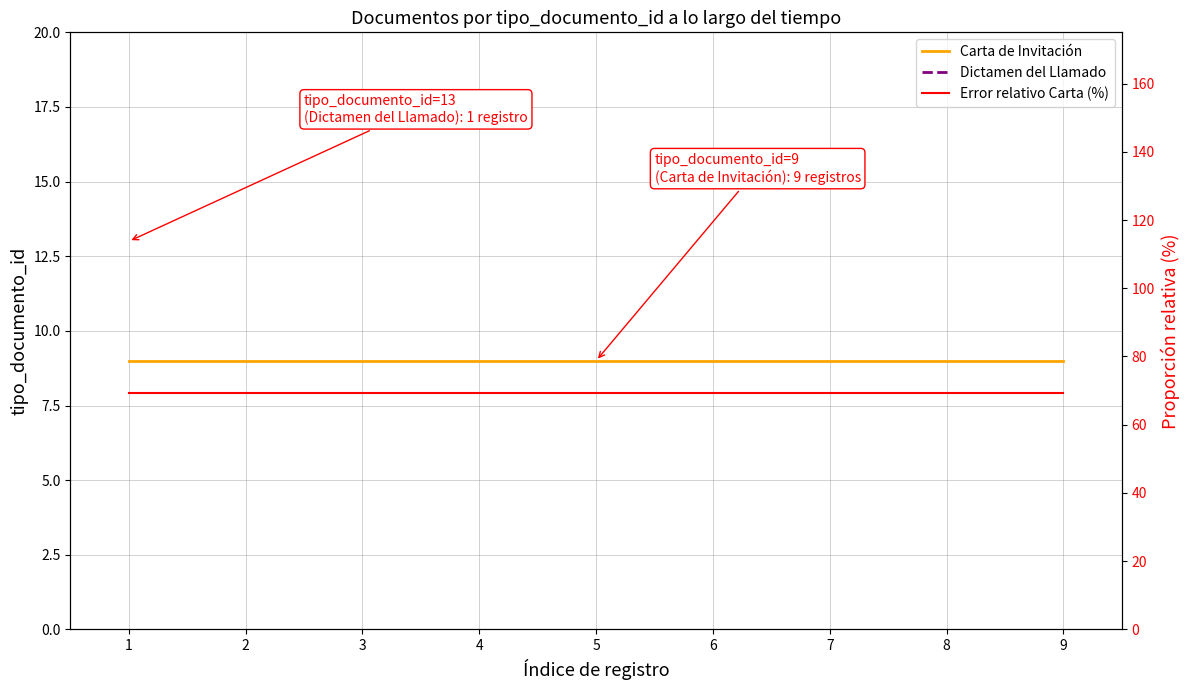

List the series in order of their overall mean, lowest first.

Carta de Invitación, Error relativo Carta (%)